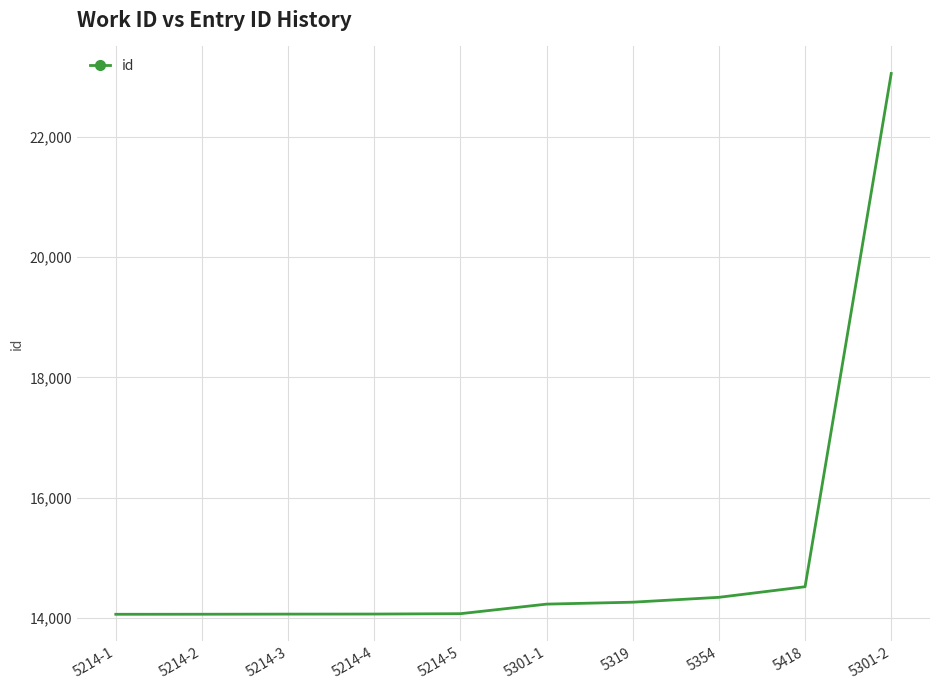

The chart shows a value of 20125 at 5319. True or false?

False